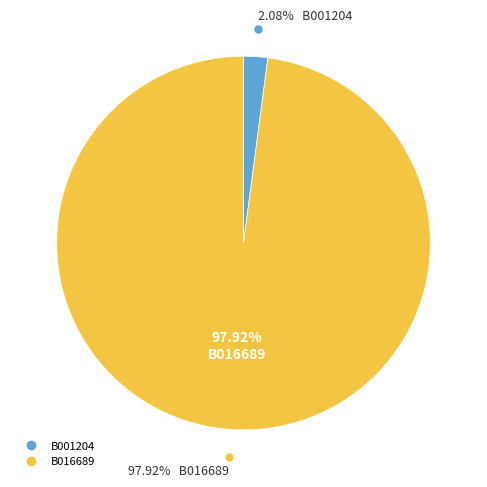

How much of the chart is everything except B001204?

97.9%